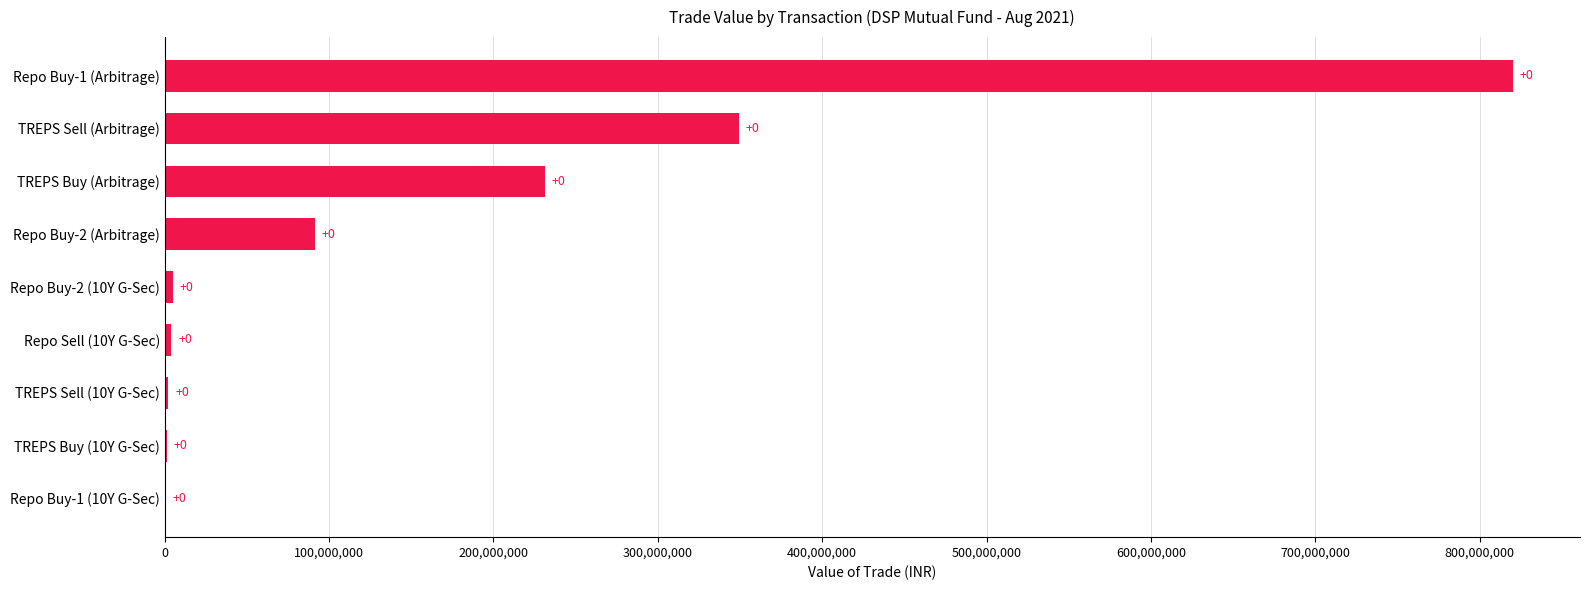

Are the bars horizontal?

Yes